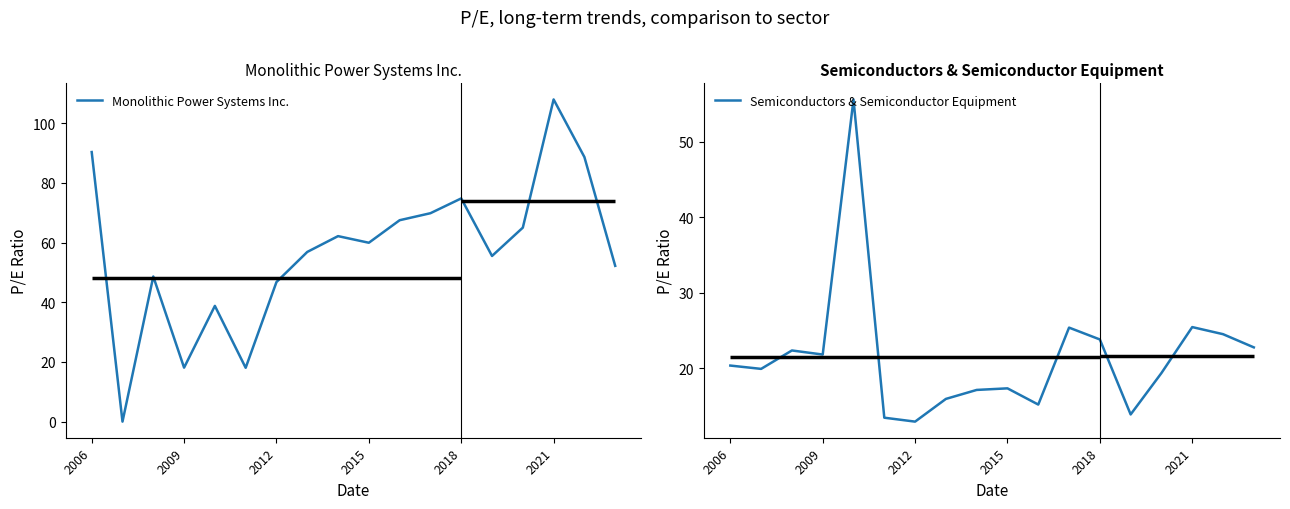

Read the Monolithic Power Systems Inc. value at 13.

55.5